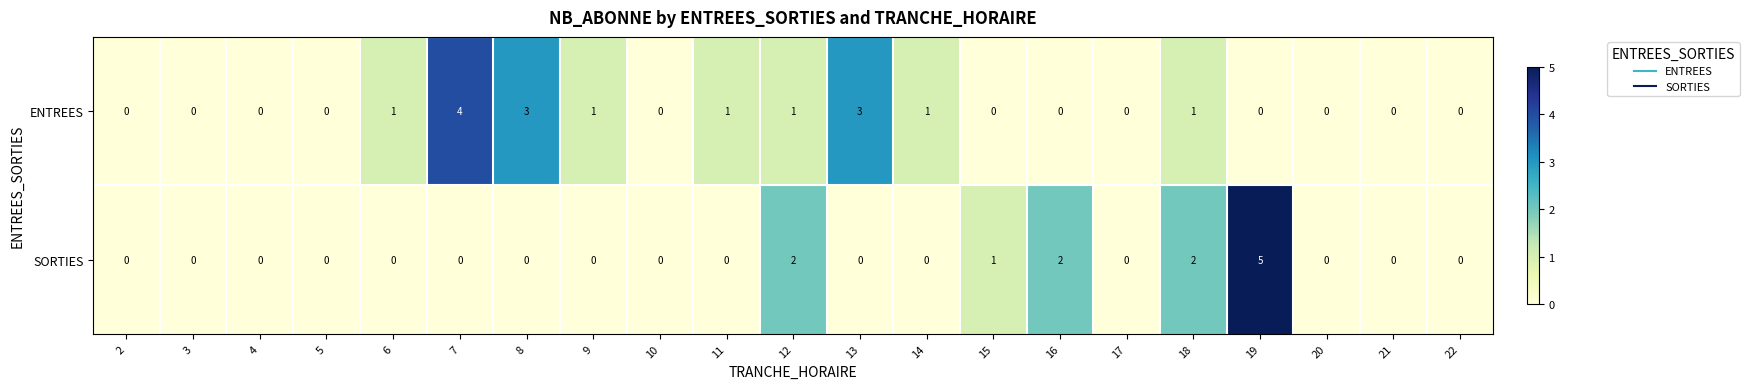

Which series has the largest range (max minus min)?

SORTIES